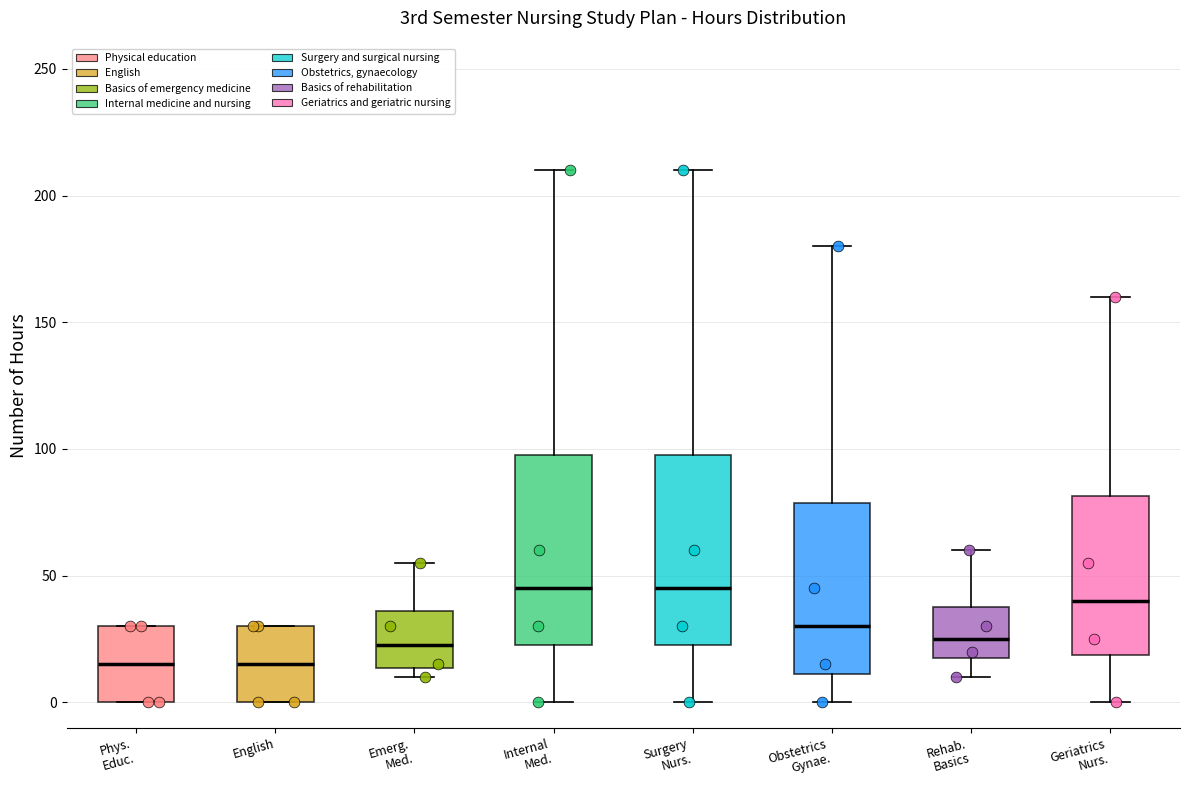

Reading left to right, transcribe this box plot: for each box, give where its median line is, the range the box spans, and where its two whiskers end, as read against the y-axis. The values are not printed on the chart, so give them approximately, as read against the axis.

Phys. Educ.: median 15, box 0 to 30, whiskers 0 to 30
English: median 15, box 0 to 30, whiskers 0 to 30
Emerg. Med.: median 25, box 15 to 35, whiskers 10 to 55
Internal Med.: median 45, box 25 to 100, whiskers 0 to 210
Surgery Nurs.: median 45, box 25 to 100, whiskers 0 to 210
Obstetrics Gynae.: median 30, box 10 to 80, whiskers 0 to 180
Rehab. Basics: median 25, box 20 to 40, whiskers 10 to 60
Geriatrics Nurs.: median 40, box 20 to 80, whiskers 0 to 160